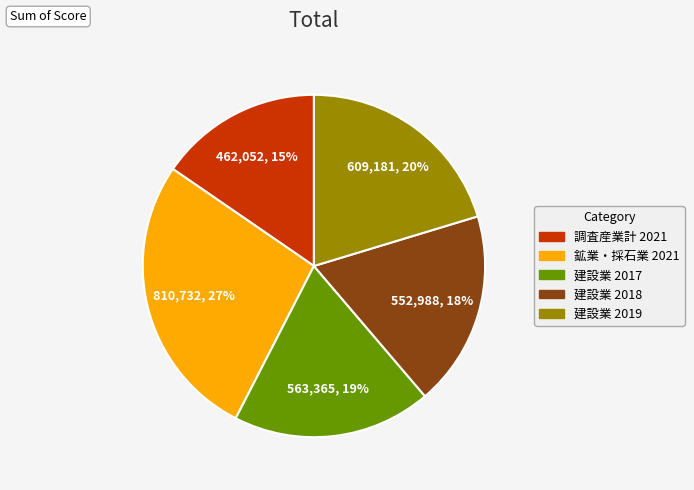

Count the number of slices in the pie.

5